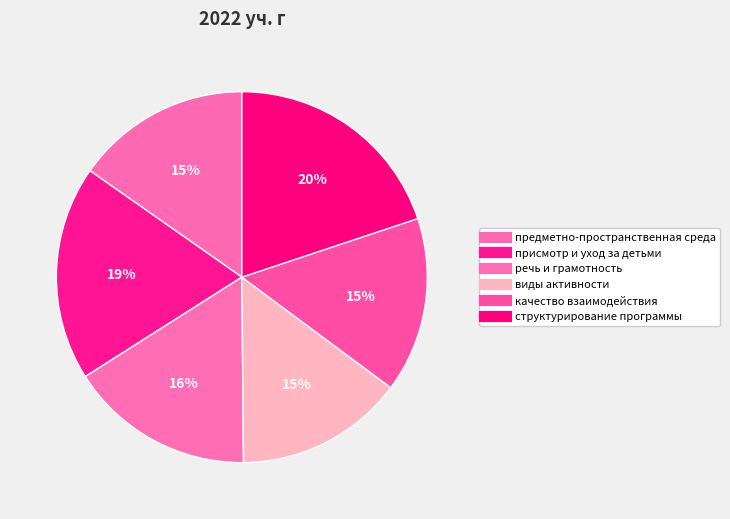

Count the number of slices in the pie.

6